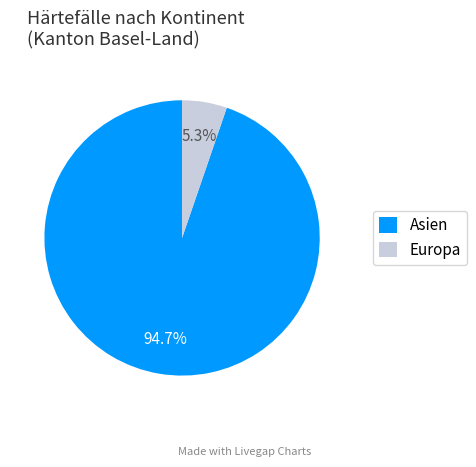

Count the number of slices in the pie.

2